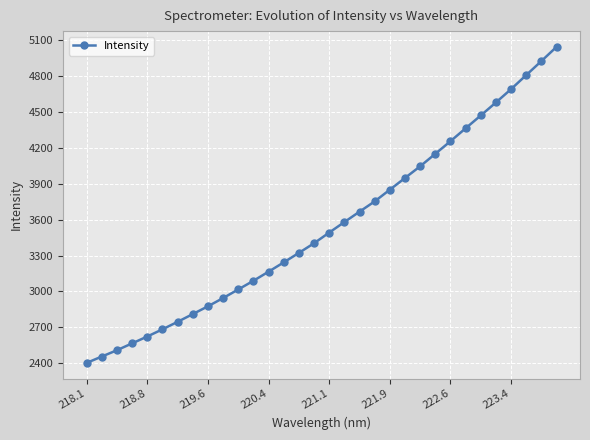

How many lines are shown in the chart?

1